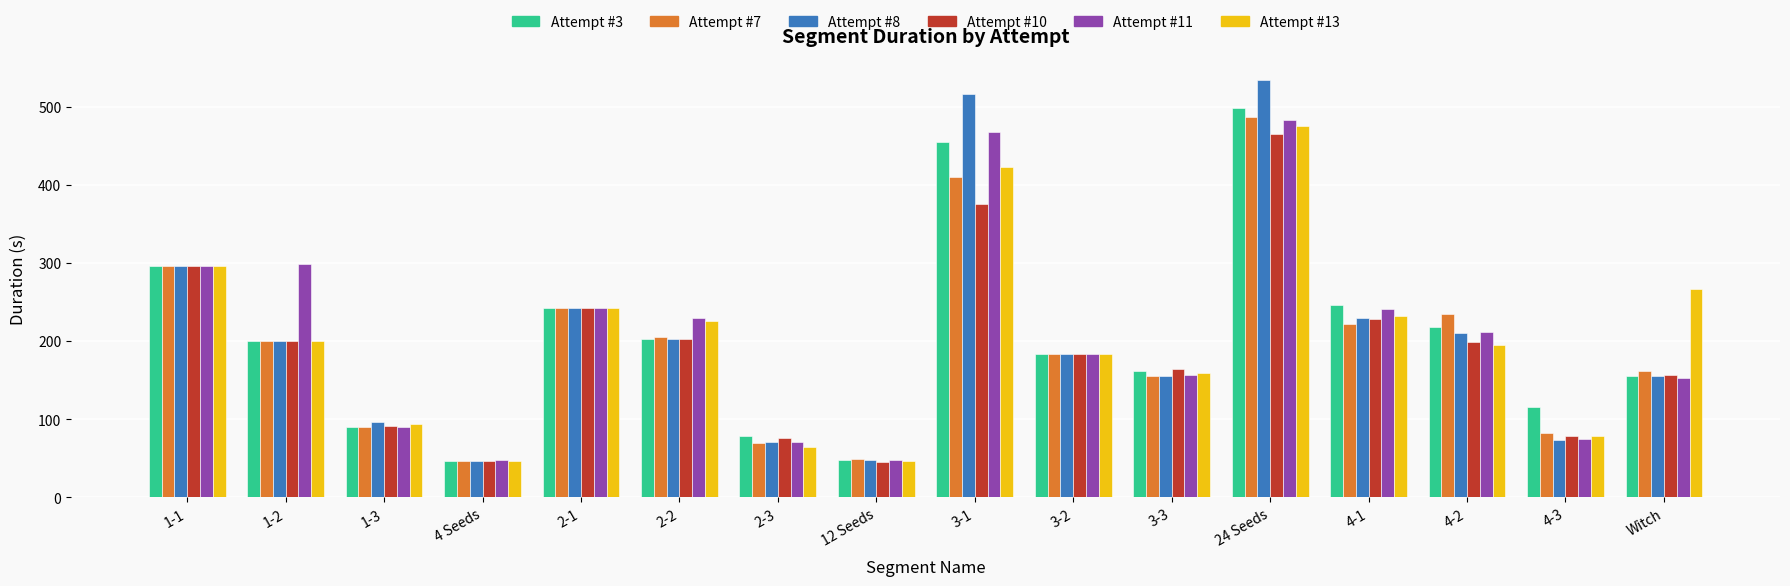

Which series changed the most between 12 Seeds and 3-1?

Attempt #8